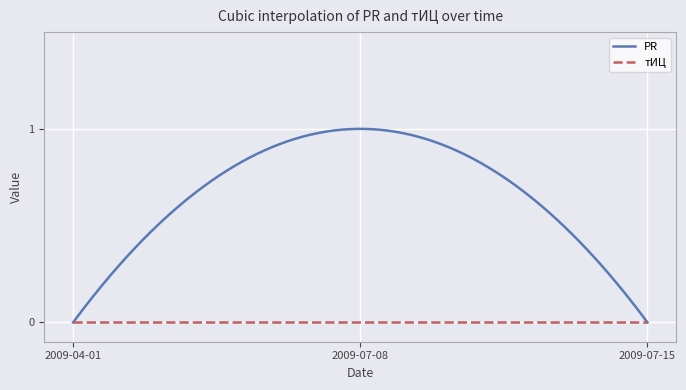

How many series are shown in this chart?

2